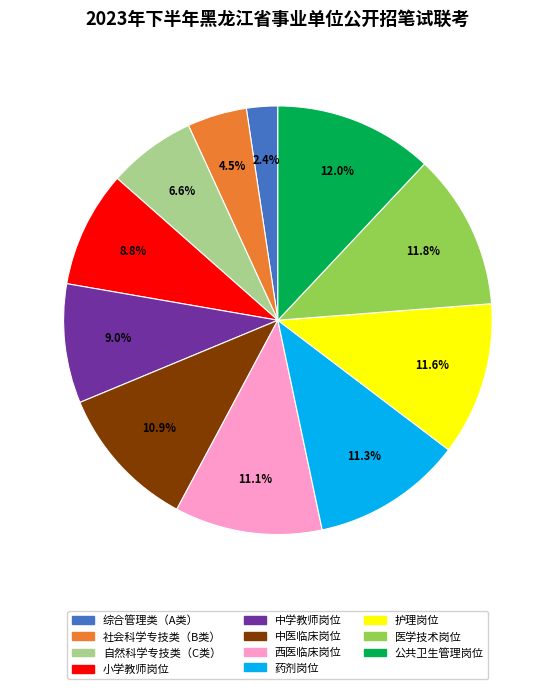

Count the number of slices in the pie.

11